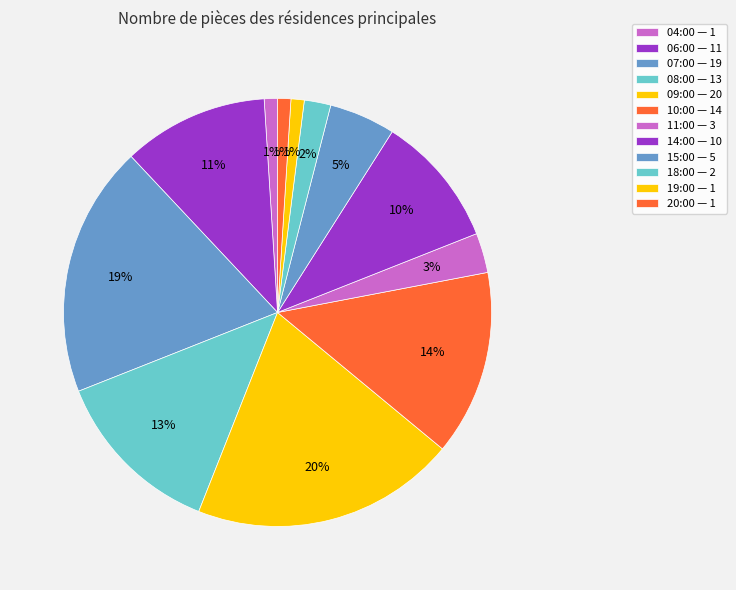

How many segments does this pie chart have?

12